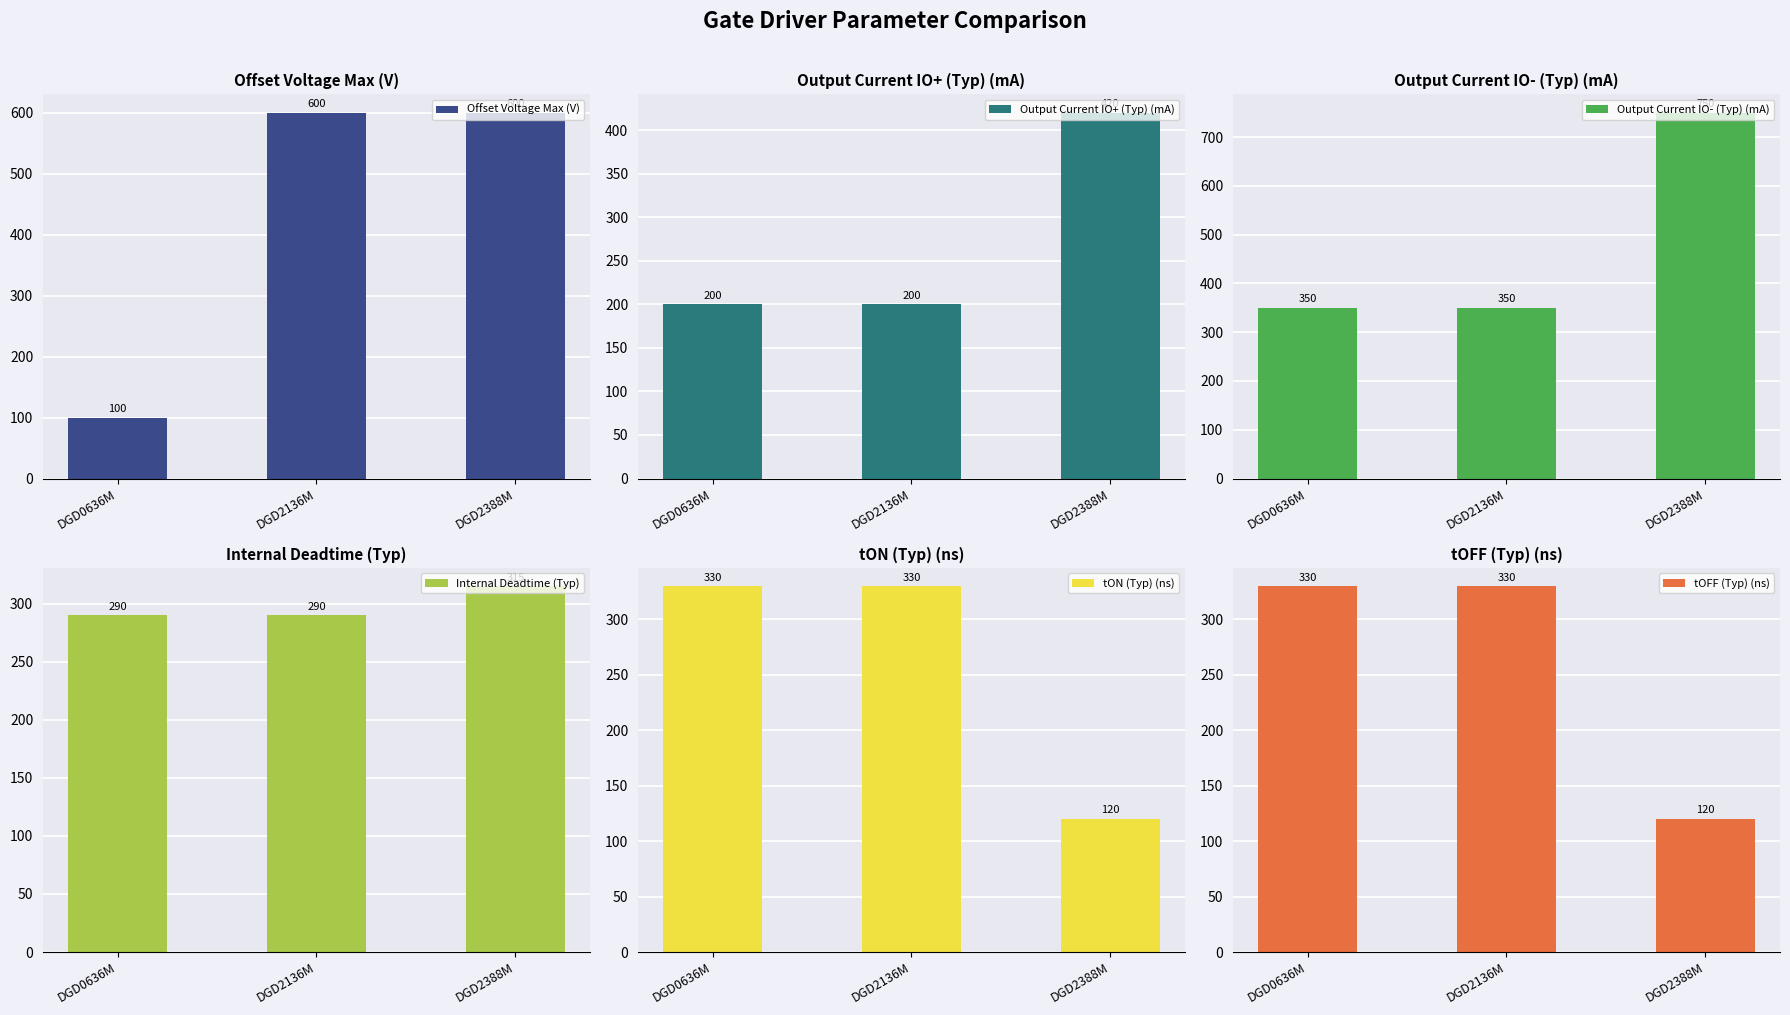

What is the sum of all tON (Typ) (ns) values?

780